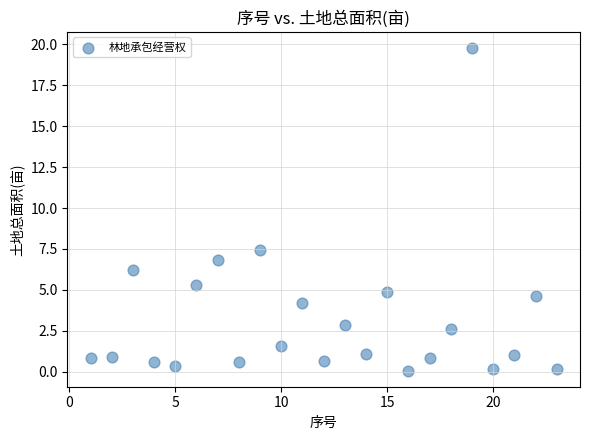

What Y value in the scatter plot is closest to 9?

7.5